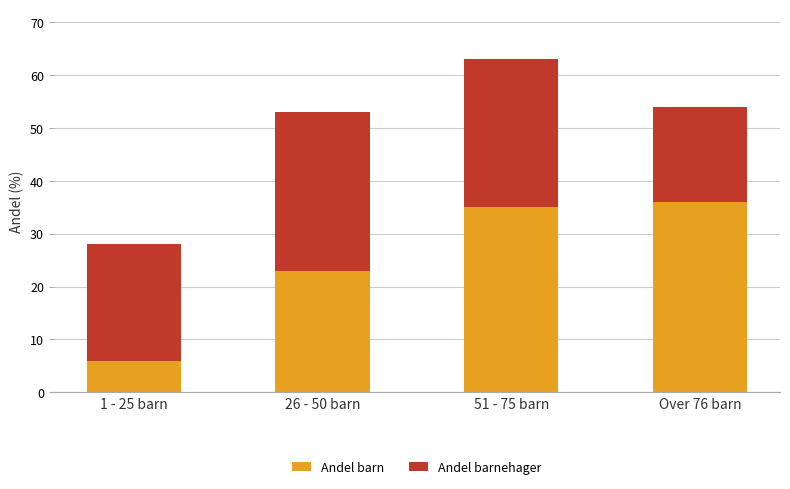

At which label does Andel barn reach its minimum?

1 - 25 barn